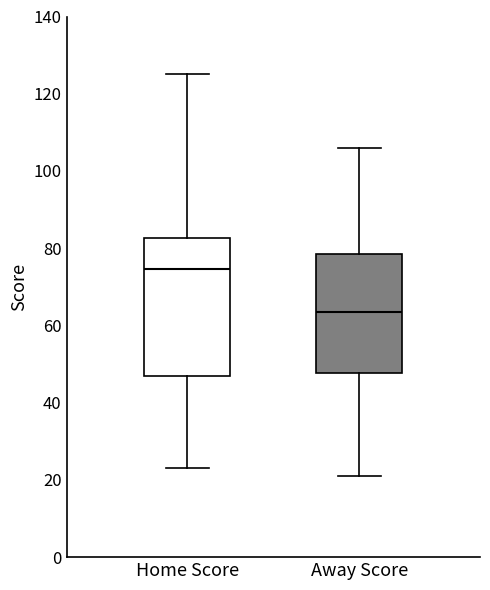

Where does the upper whisker of the box for Home Score end on the y-axis? The values are not printed on the chart, so give them approximately, as read against the axis.

126